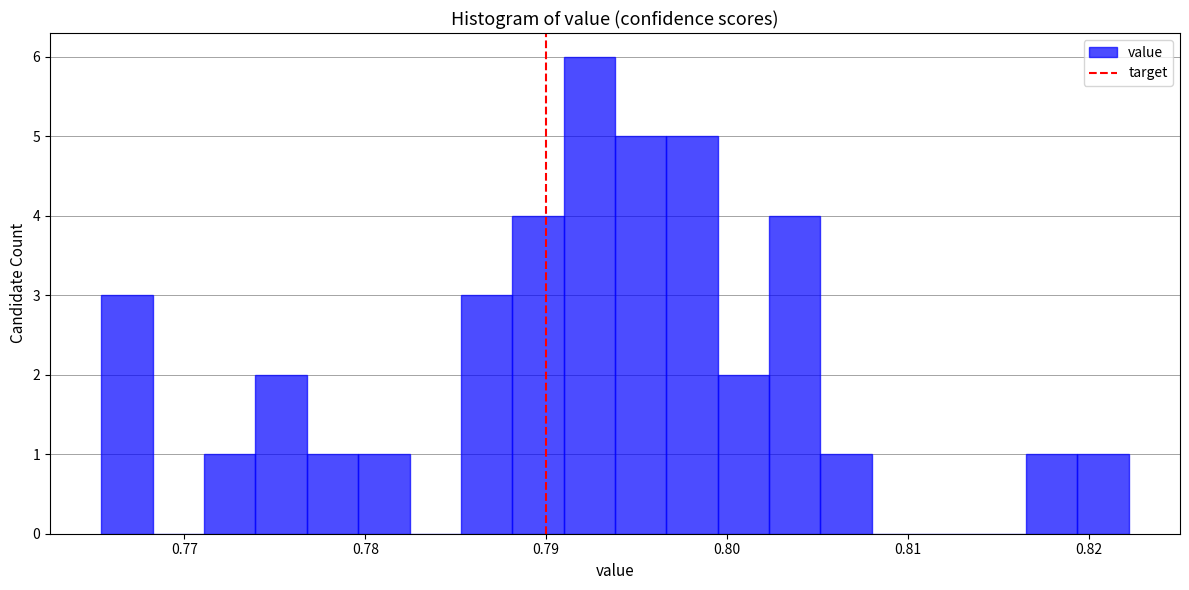

Read against the x-axis, roughly where is the centre of the tallest bar?

0.792